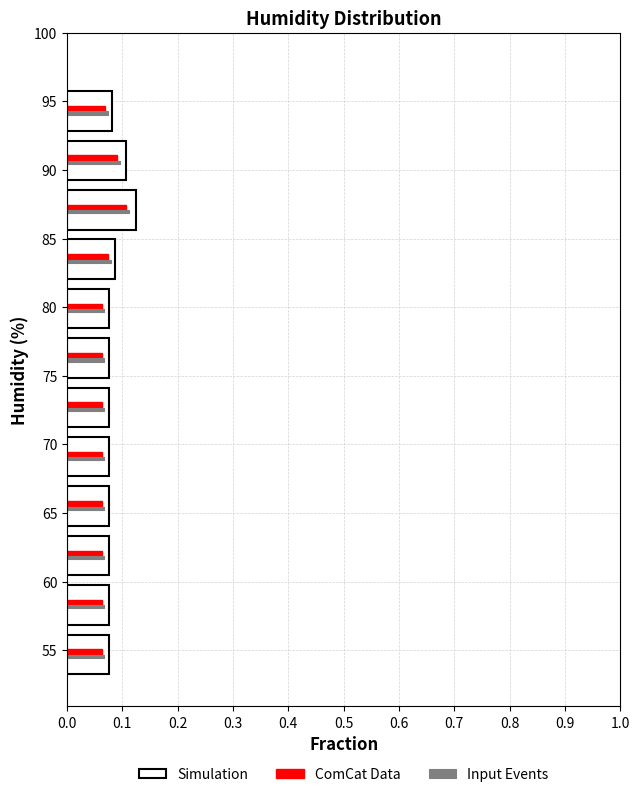

Reading bottom to top, transcribe this chart: for each range on the y-axis, give the length of each series' bar. Neither the bar edges nor the lengths are printed on the chart, so give them approximately, as read against the axes.

52.9 to 56.5: Simulation=0.08	ComCat Data=0.06	Input Events=0.07
56.5 to 60.1: Simulation=0.08	ComCat Data=0.06	Input Events=0.07
60.1 to 63.7: Simulation=0.08	ComCat Data=0.06	Input Events=0.07
63.7 to 67.3: Simulation=0.08	ComCat Data=0.06	Input Events=0.07
67.3 to 70.9: Simulation=0.08	ComCat Data=0.06	Input Events=0.07
70.9 to 74.5: Simulation=0.08	ComCat Data=0.06	Input Events=0.07
74.5 to 78.1: Simulation=0.08	ComCat Data=0.06	Input Events=0.07
78.1 to 81.7: Simulation=0.08	ComCat Data=0.06	Input Events=0.07
81.7 to 85.3: Simulation=0.09	ComCat Data=0.07	Input Events=0.08
85.3 to 88.9: Simulation=0.13	ComCat Data=0.11	Input Events=0.11
88.9 to 92.5: Simulation=0.11	ComCat Data=0.09	Input Events=0.10
92.5 to 96.1: Simulation=0.08	ComCat Data=0.07	Input Events=0.07